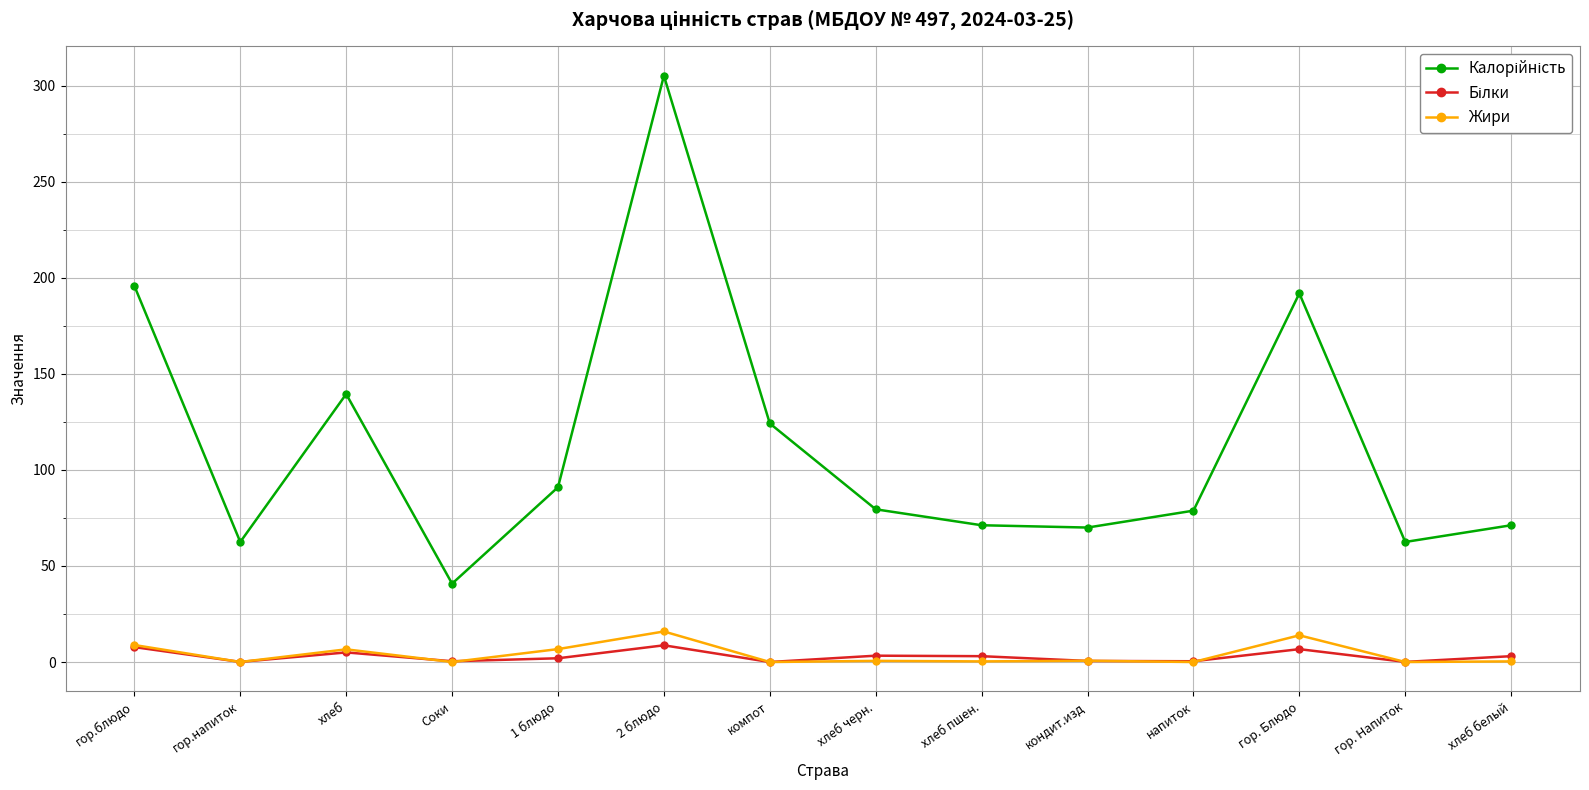

Count the number of data series in this chart.

3